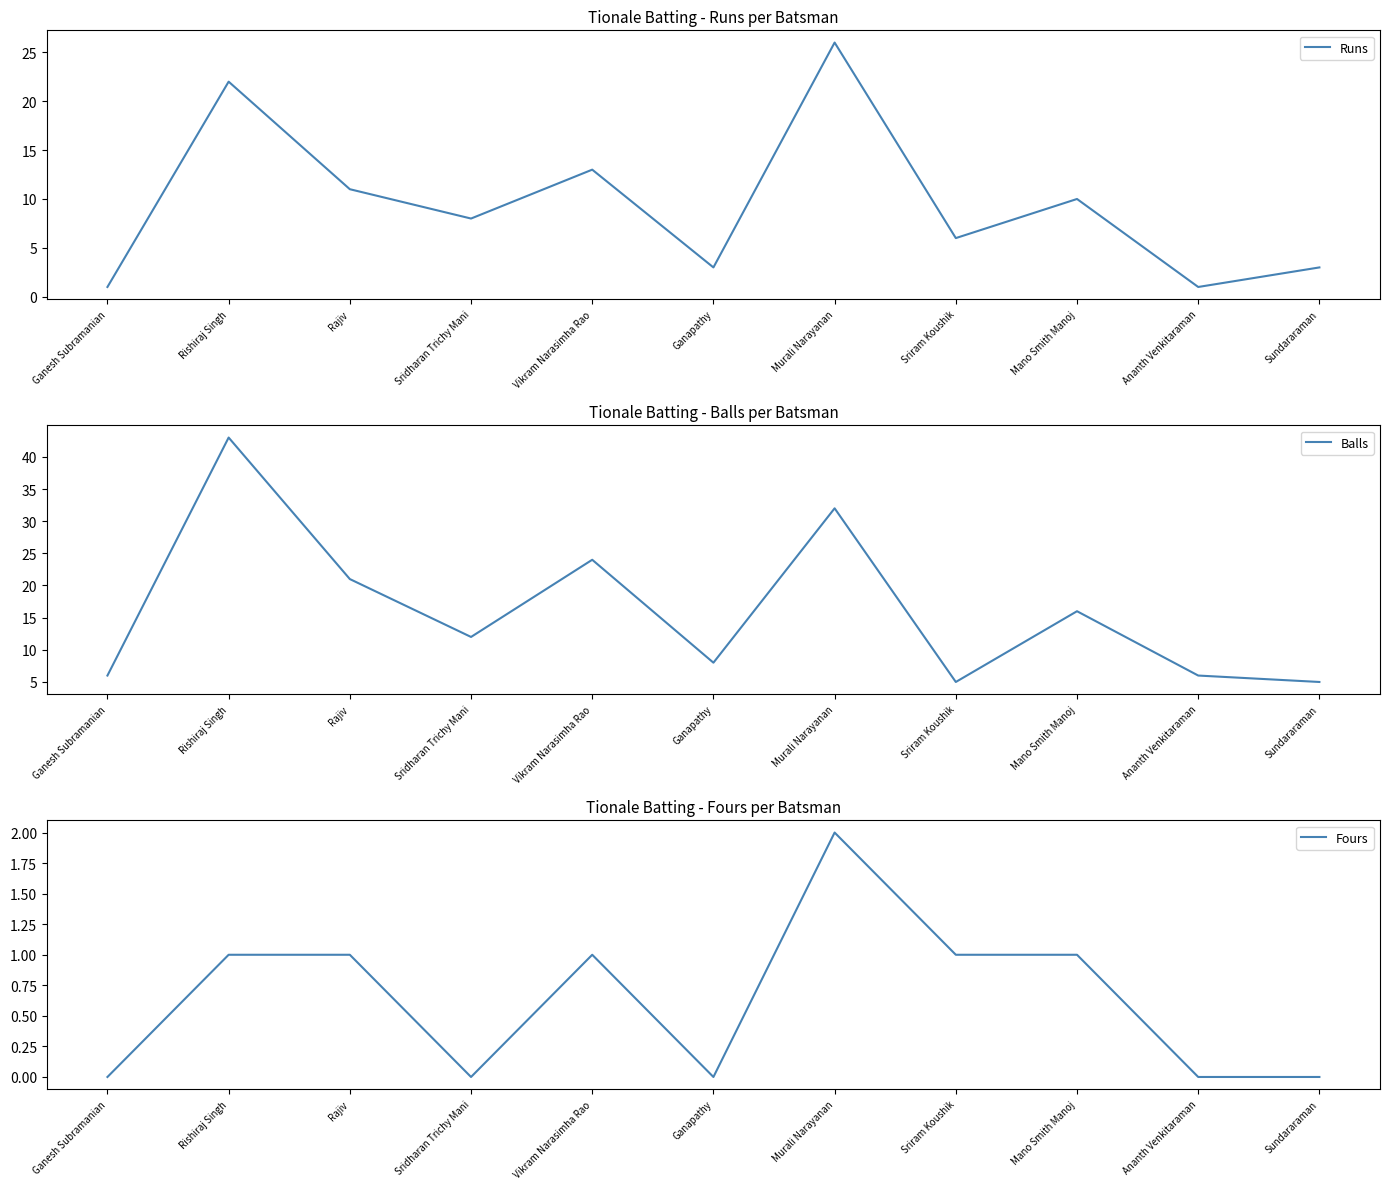

Is it true that Balls equals 6 at Mano Smith Manoj?

False